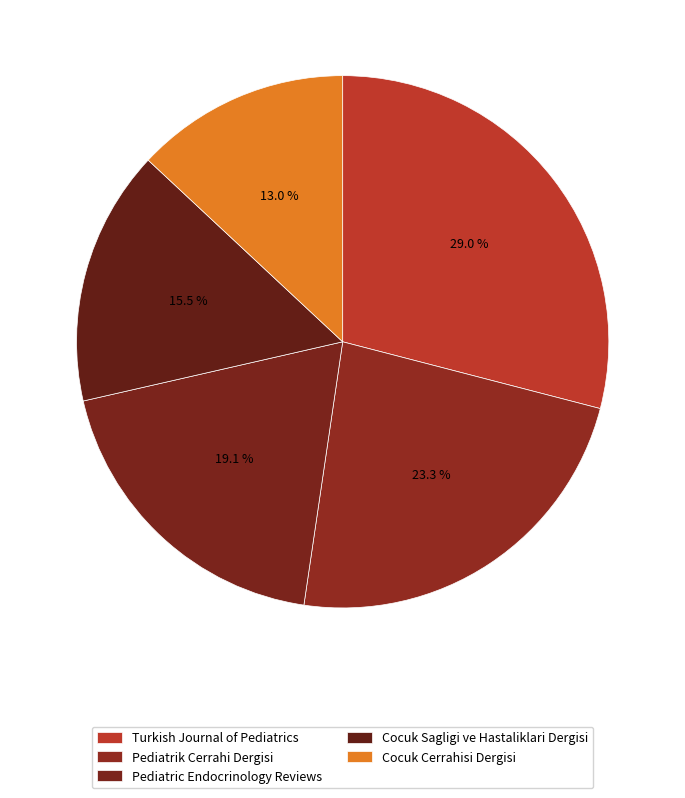

Is it true that Cocuk Sagligi ve Hastaliklari Dergisi is 23% of the pie?

False